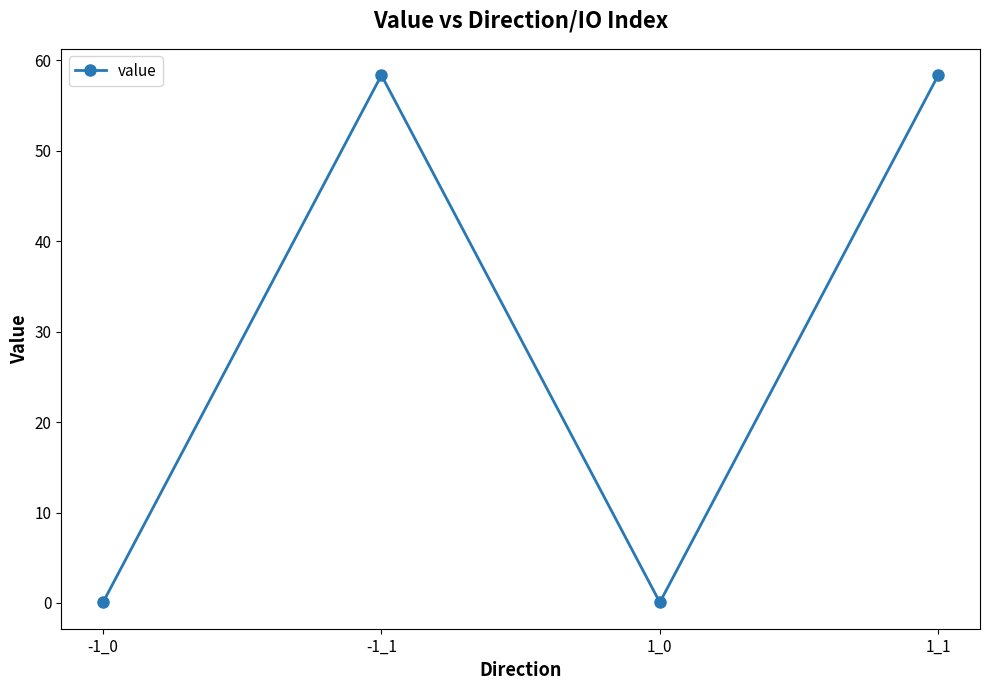

What is the label of the 1st point from the right?

1_1